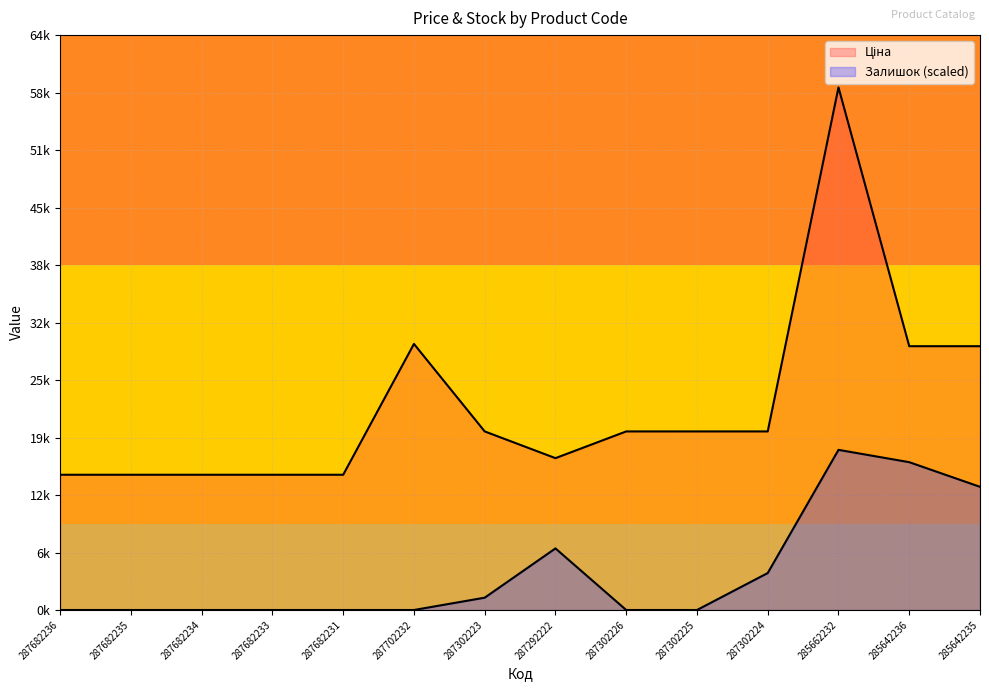

True or false: Залишок and Ціна cross at least once.

False